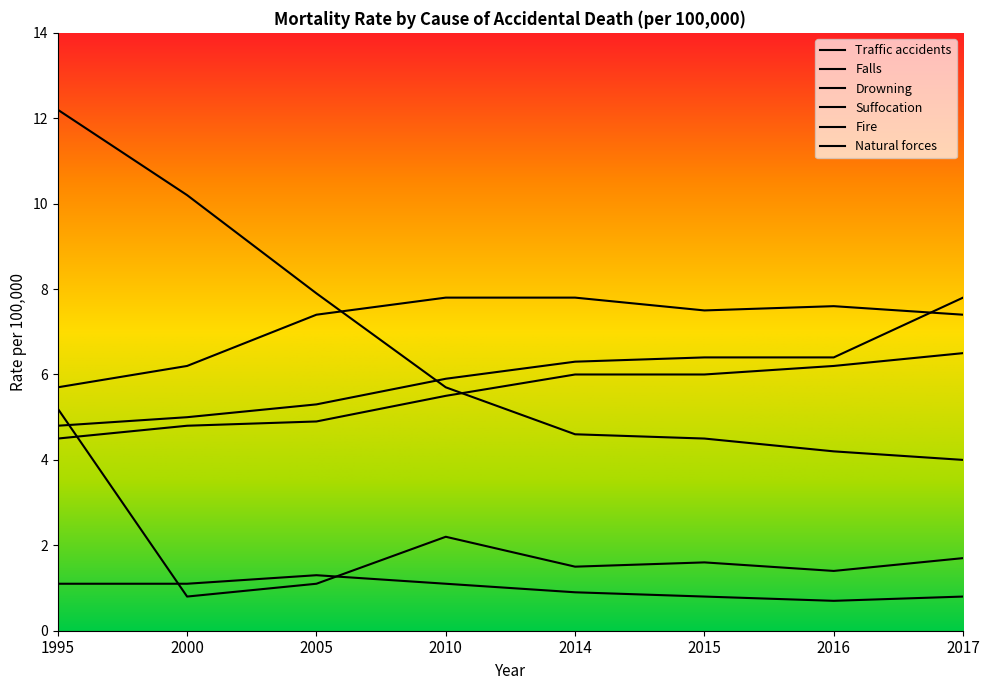

Is it true that Traffic accidents equals 12.2 at 1995?

True